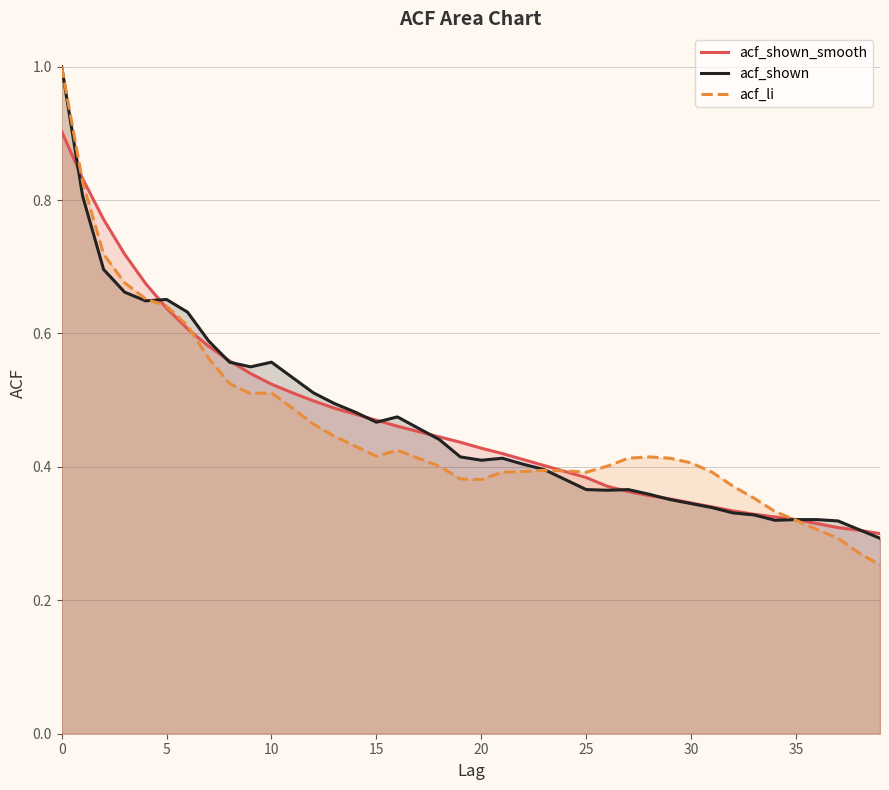

Rank the series by their maximum value, from highest to lowest.

acf_shown, acf_li, acf_shown_smooth